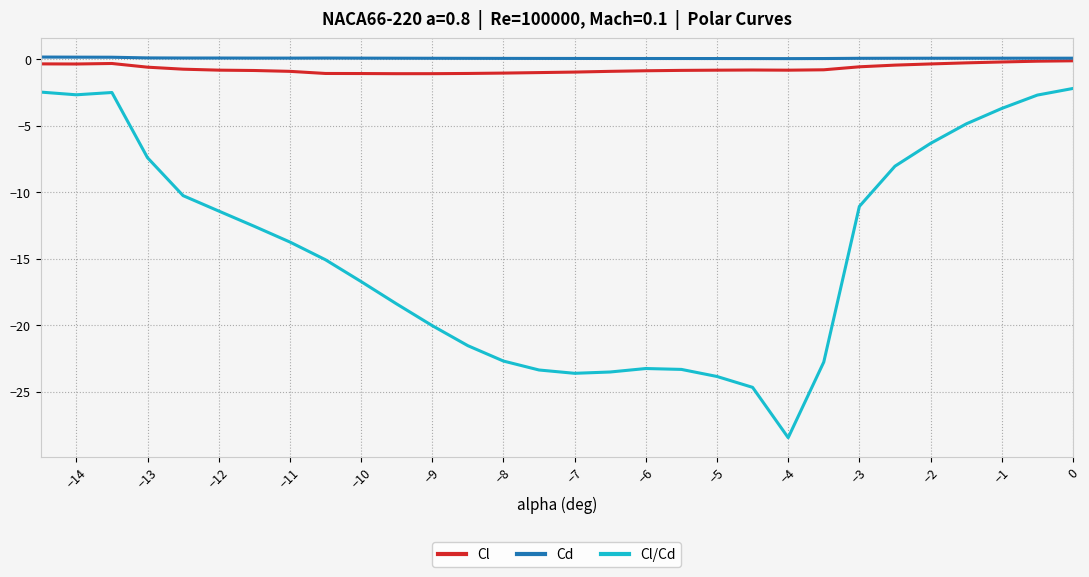

What is the smallest value displayed?

-28.5